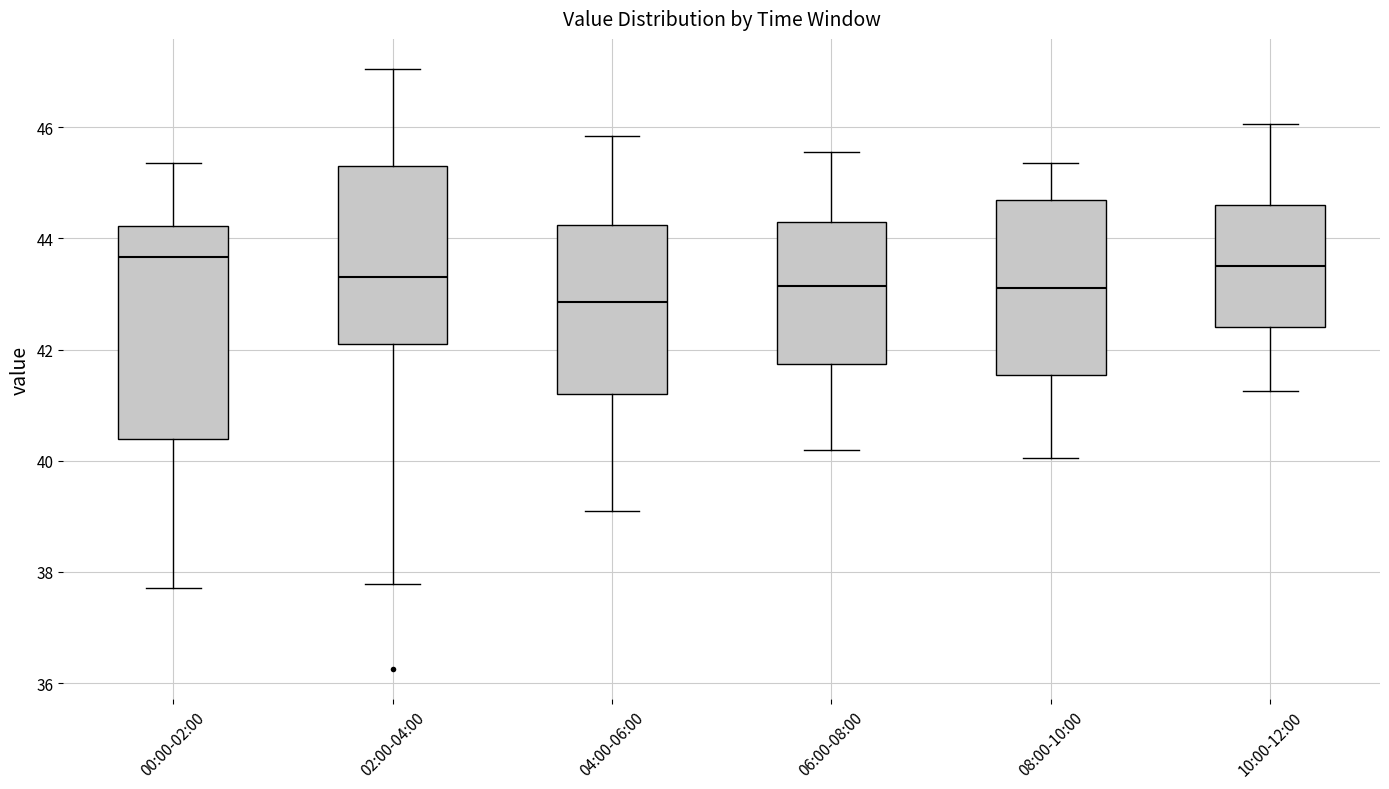

Reading left to right, read every box against the y-axis: the position of its median line, the range the box covers, and the ends of its whiskers. The values are not printed on the chart, so give them approximately, as read against the axis.

00:00-02:00: median 43.6, box 40.4 to 44.2, whiskers 37.8 to 45.4
02:00-04:00: median 43.4, box 42.2 to 45.4, whiskers 37.8 to 47.0
04:00-06:00: median 42.8, box 41.2 to 44.2, whiskers 39.2 to 45.8
06:00-08:00: median 43.2, box 41.8 to 44.4, whiskers 40.2 to 45.6
08:00-10:00: median 43.2, box 41.6 to 44.8, whiskers 40.0 to 45.4
10:00-12:00: median 43.6, box 42.4 to 44.6, whiskers 41.2 to 46.0